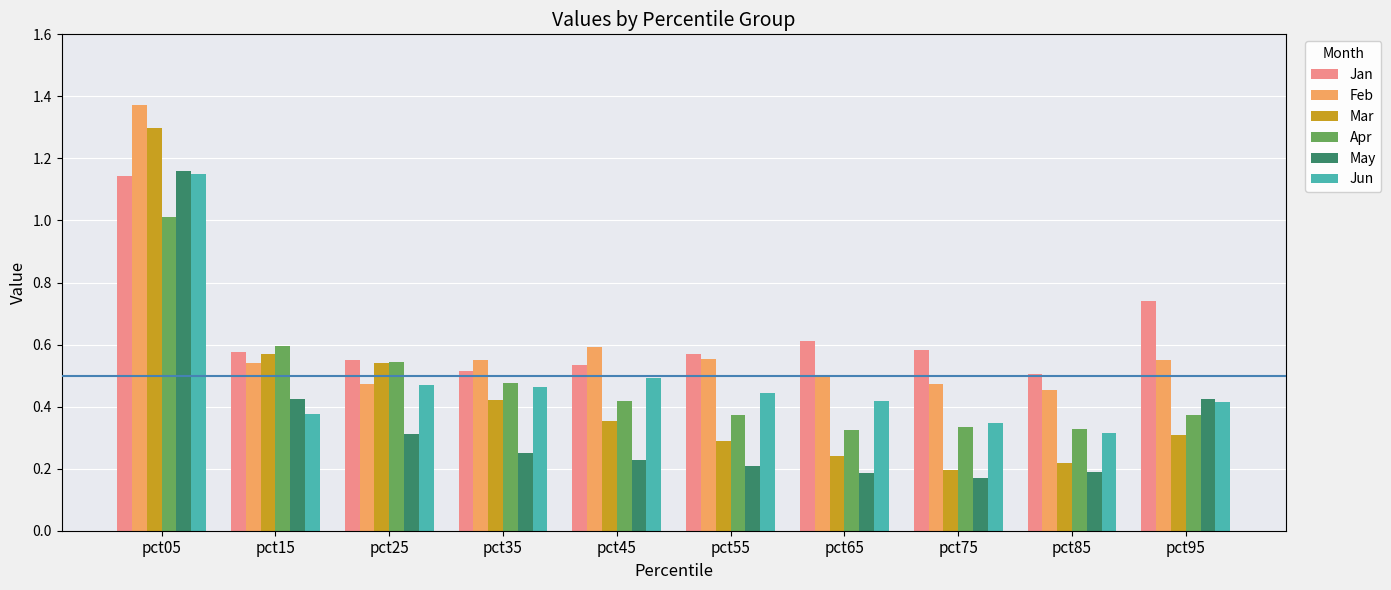

The Feb series shows 0.5 at pct35. True or false?

True